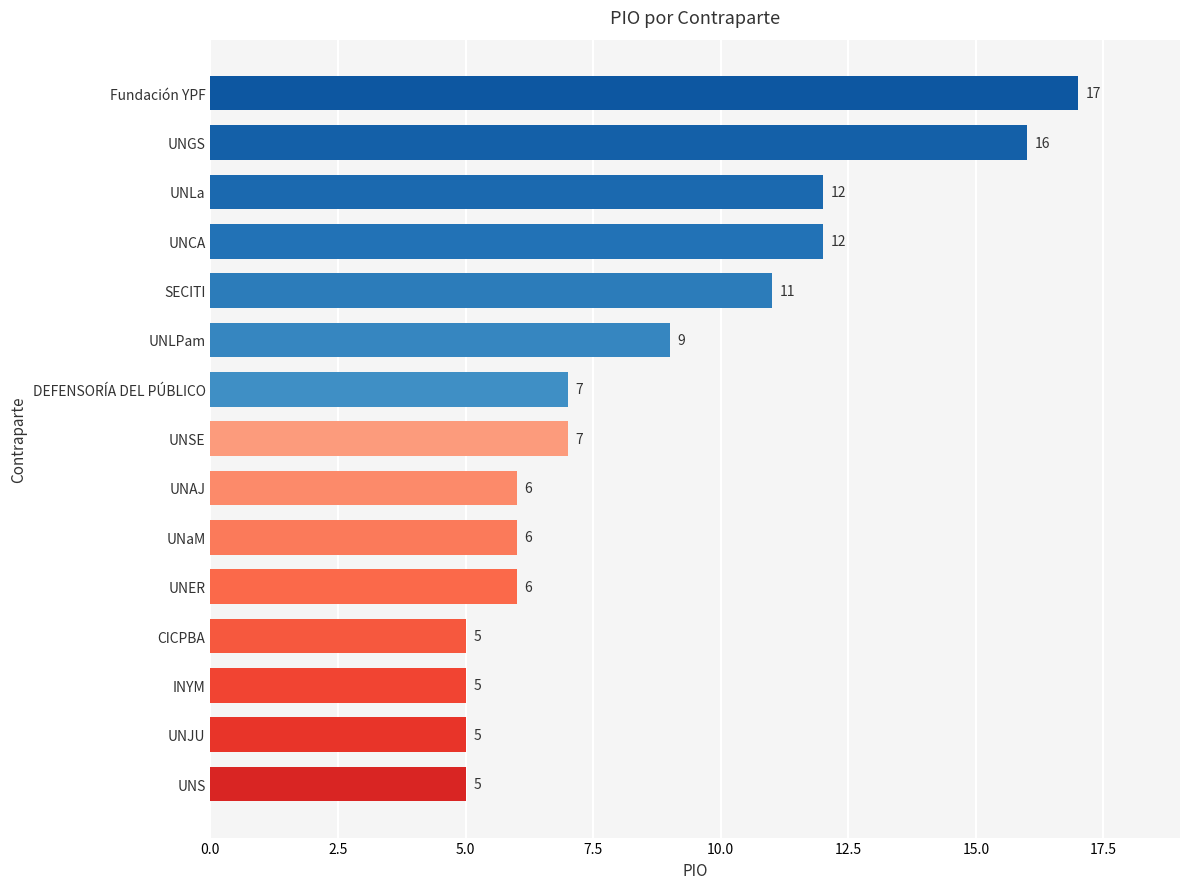

What is the sum of all values?

129